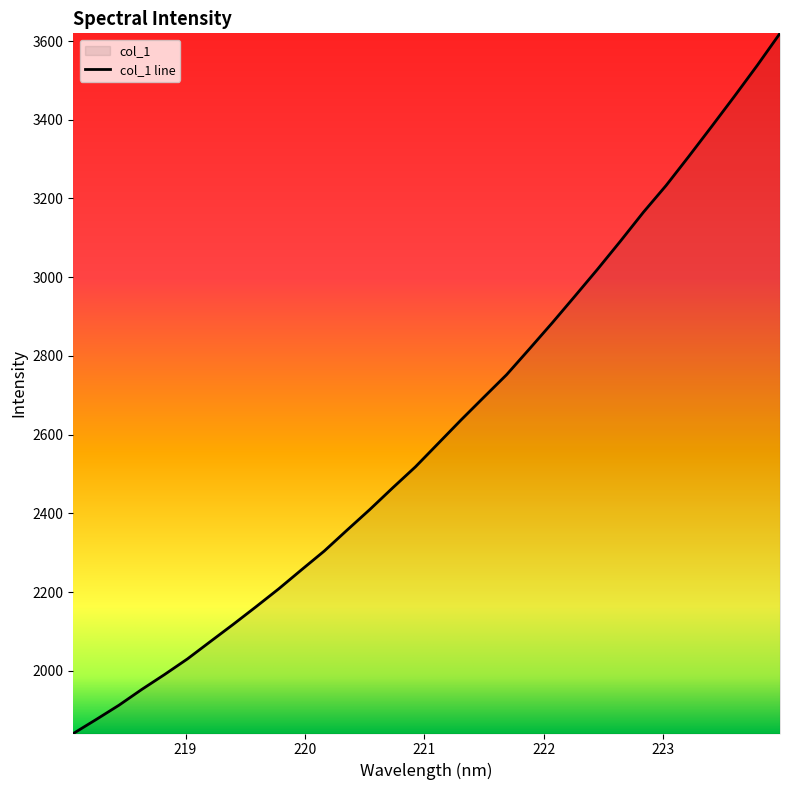

Does the chart have visible grid lines?

No